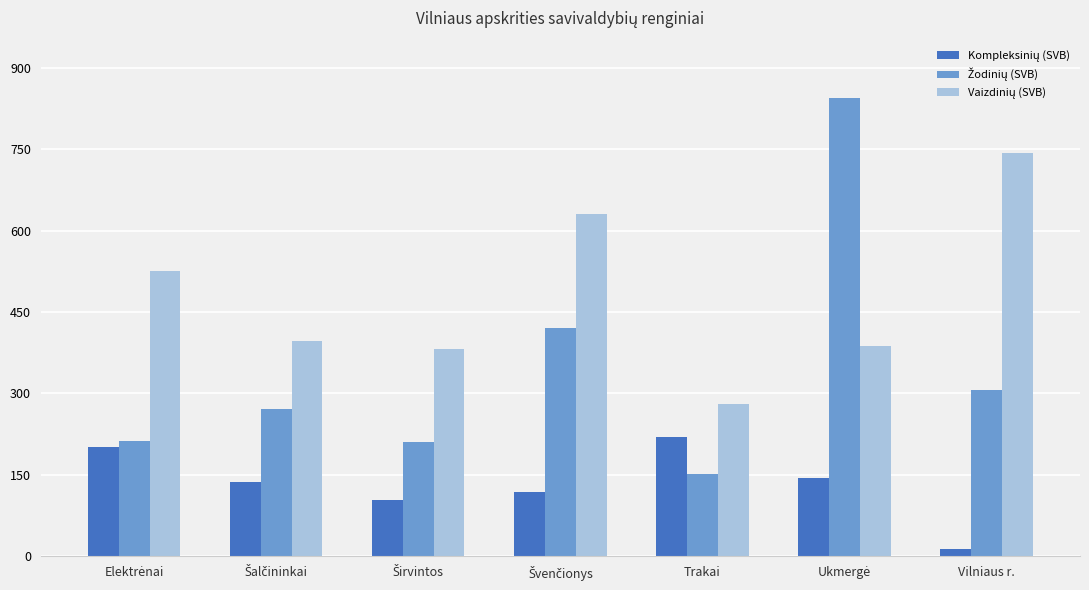

Which label corresponds to the smallest value in the chart?

Vilniaus r.